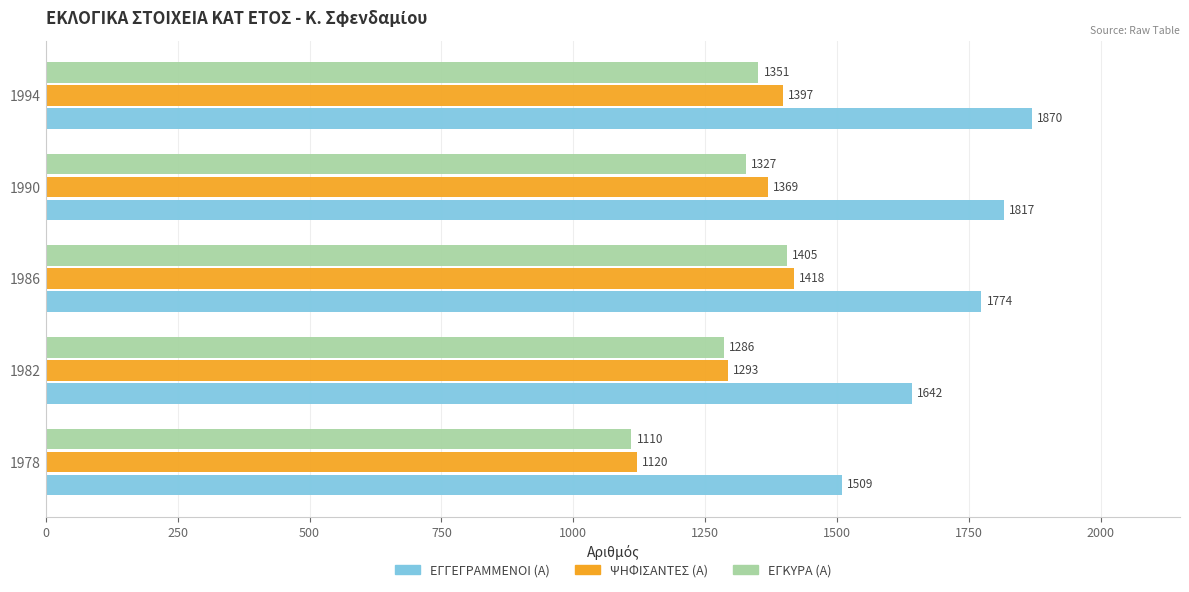

What is the minimum value for ΕΓΚΥΡΑ (Α)?

1110